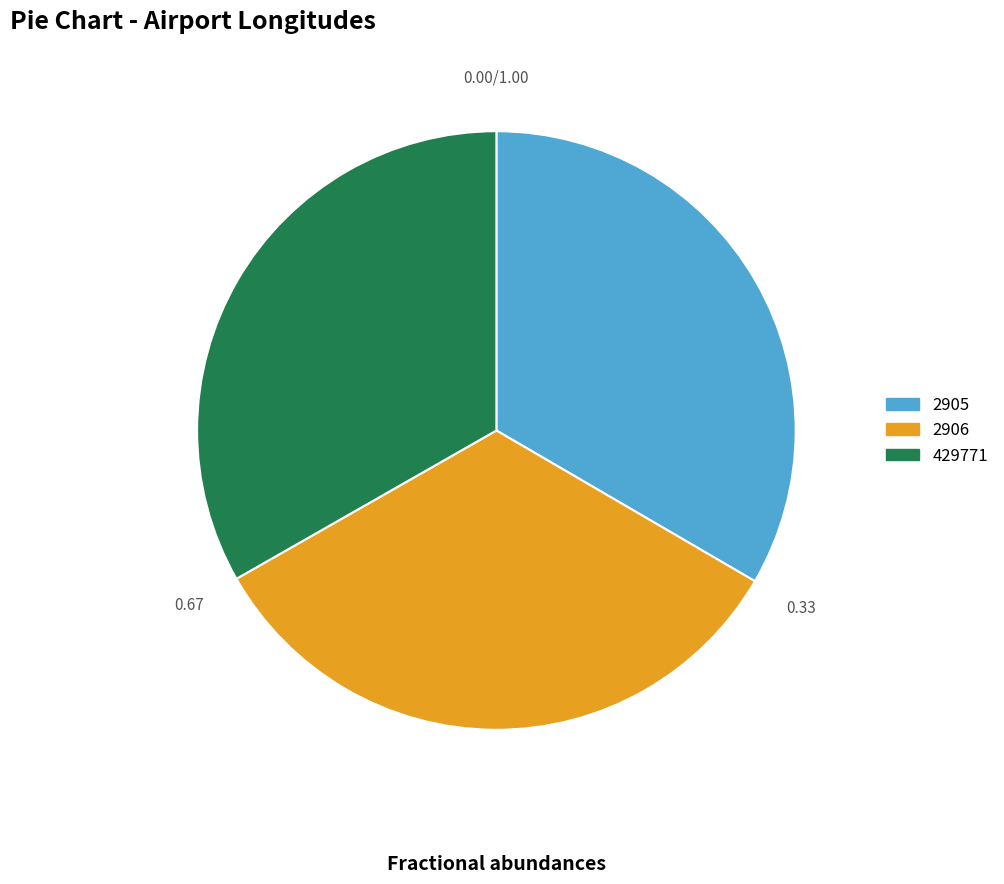

Combined, do 2905 and 429771 account for over 50%?

Yes